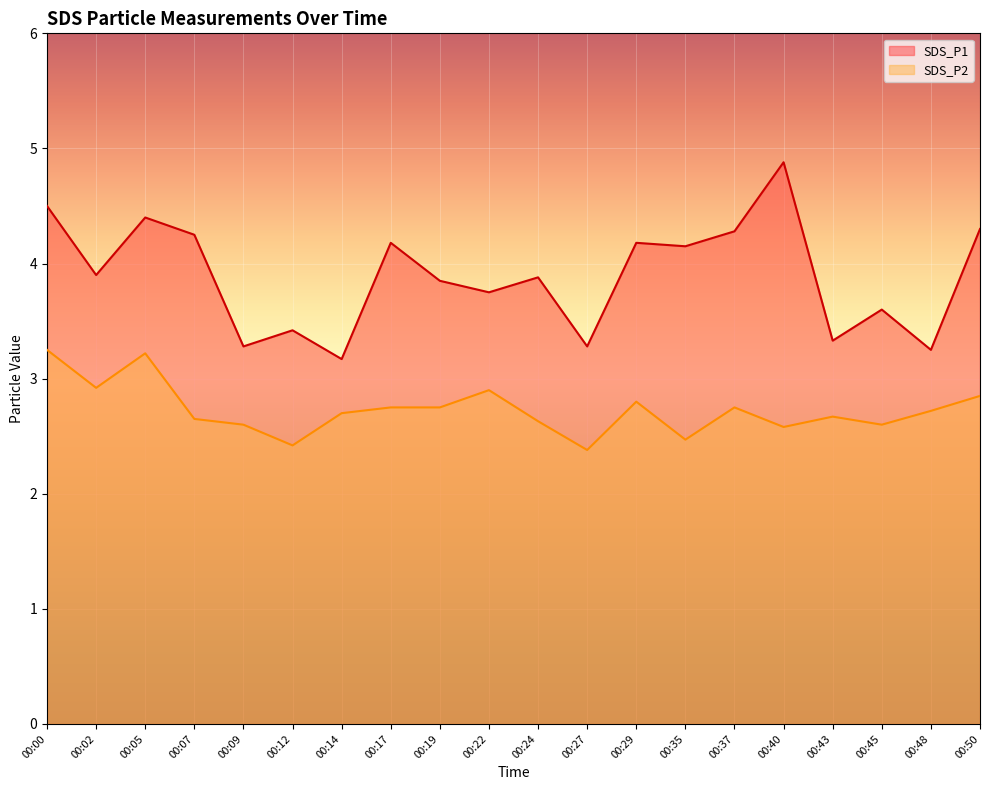

Rank the categories by SDS_P1 value from lowest to highest.

00:14, 00:48, 00:09, 00:27, 00:43, 00:12, 00:45, 00:22, 00:19, 00:24, 00:02, 00:35, 00:17, 00:29, 00:07, 00:37, 00:50, 00:05, 00:00, 00:40